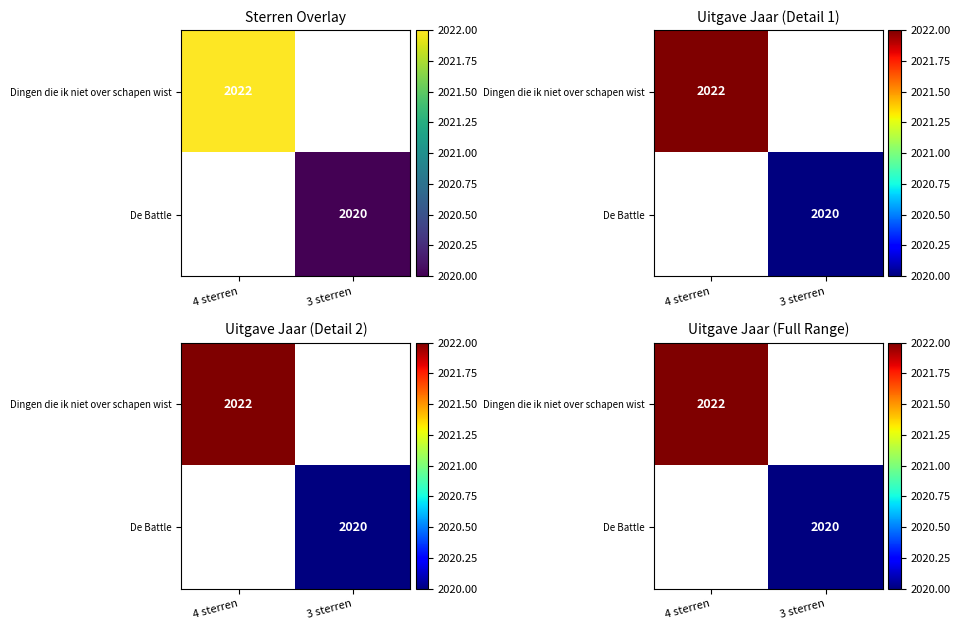

What is the highest value of the Dingen die ik niet over schapen wist series?

2022.0